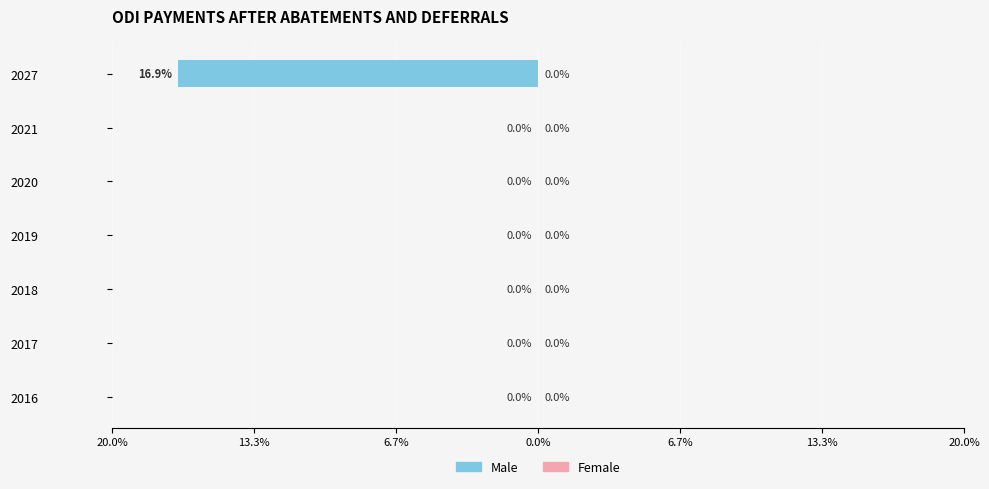

Reading left to right, extract all data points from this chart.

Male: 2016=0.0	2017=0.0	2018=0.0	2019=0.0	2020=0.0	2021=0.0	2027=-16.9
Female: 2016=0.0	2017=0.0	2018=0.0	2019=0.0	2020=0.0	2021=0.0	2027=0.0